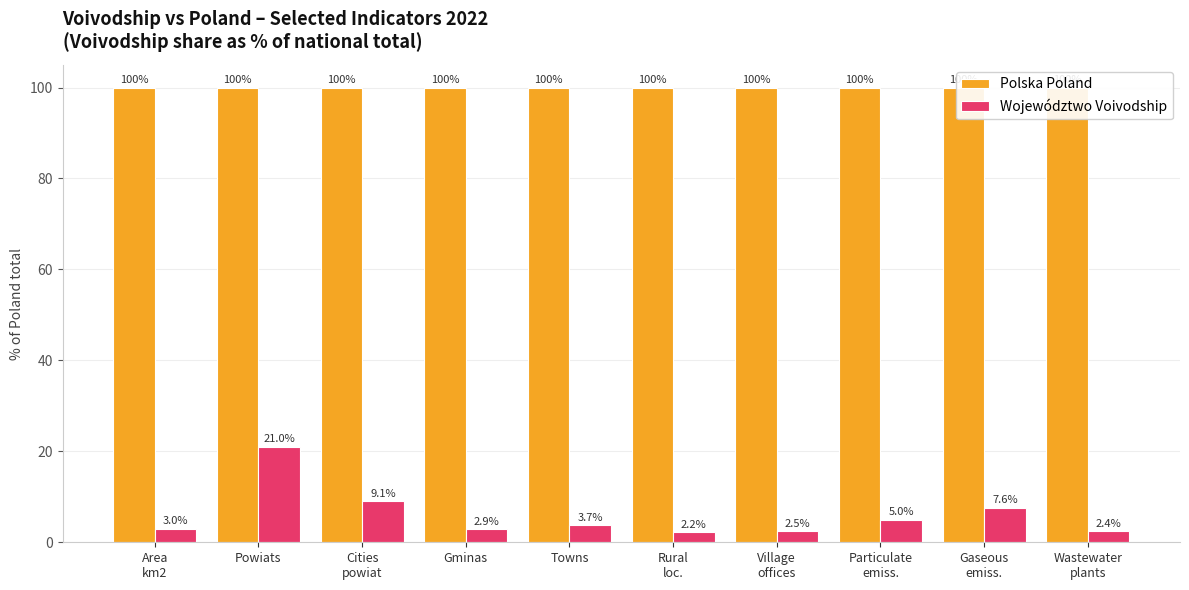

At which label is Polska Poland closest to 100?

Area
km2